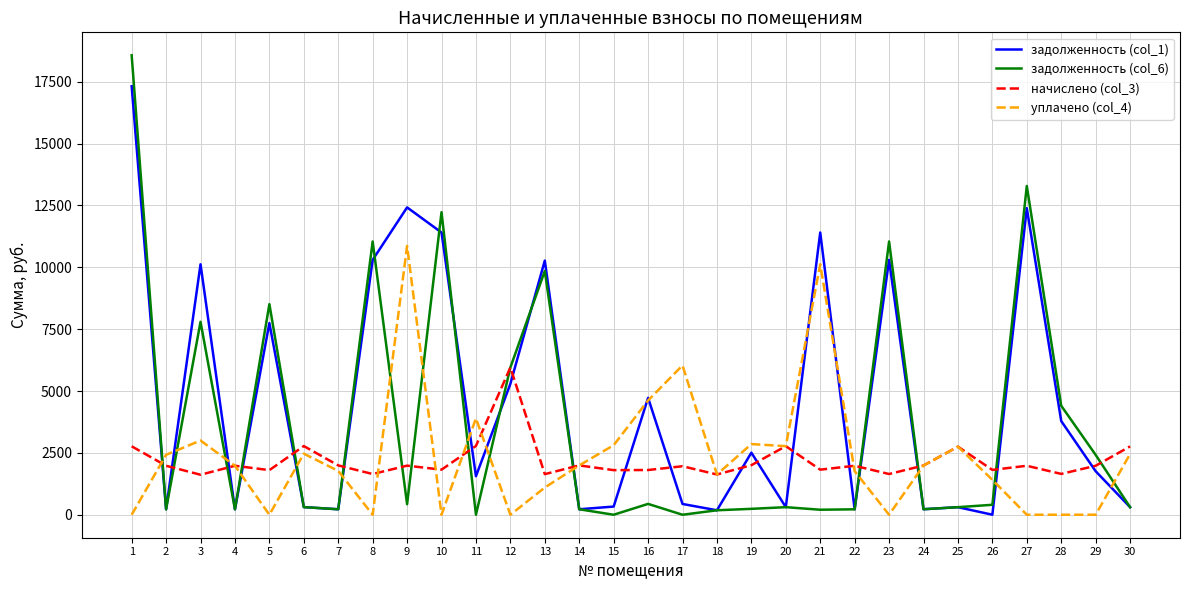

At which category is the sum across all series the highest?

1